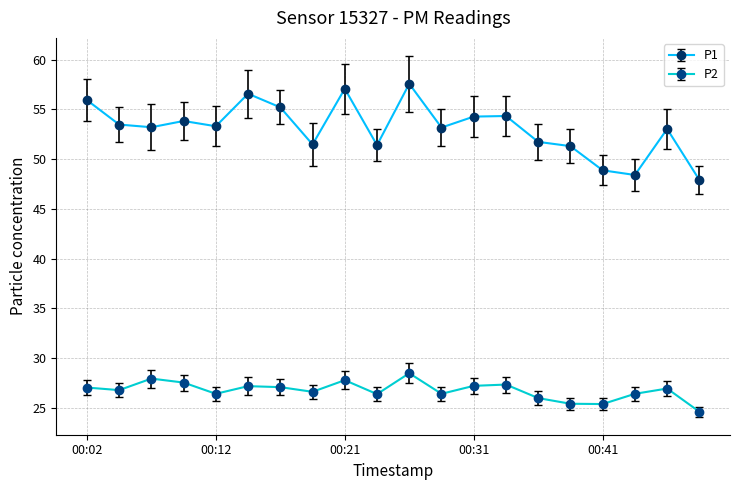

What is the difference between the second highest and minimum values in the P1 series?

9.2